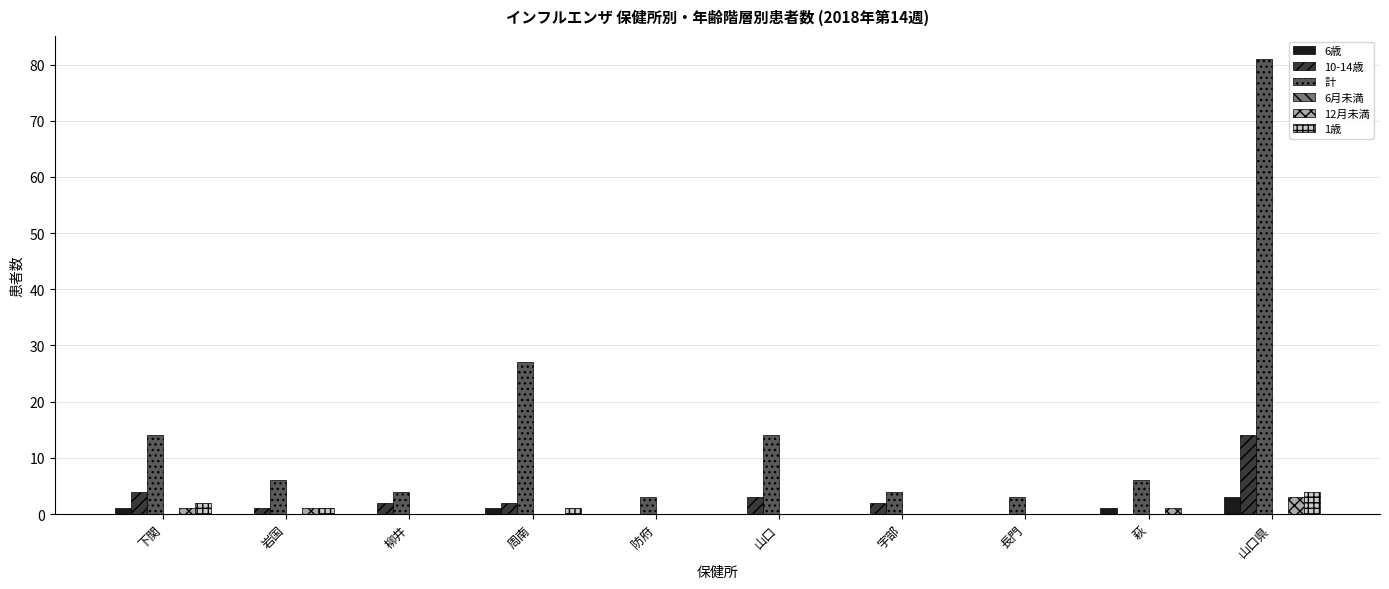

Which category has the highest value in the 12月未満 series?

山口県